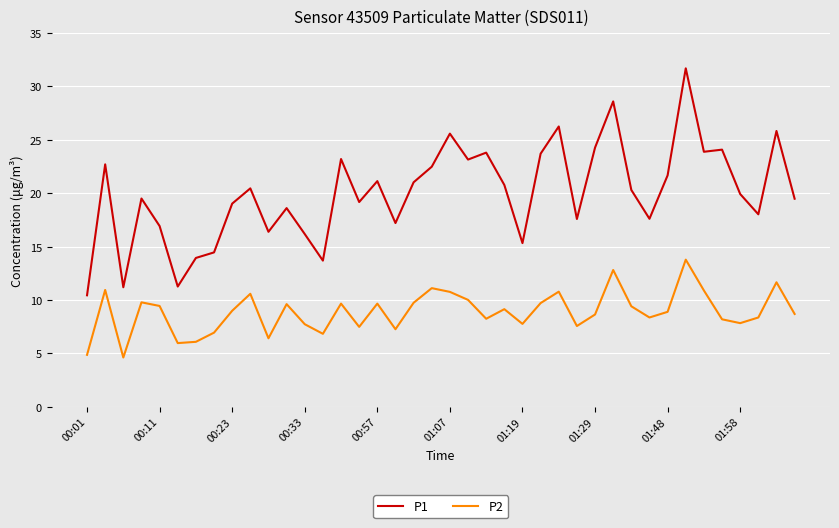

Which series has the widest spread of values?

P1